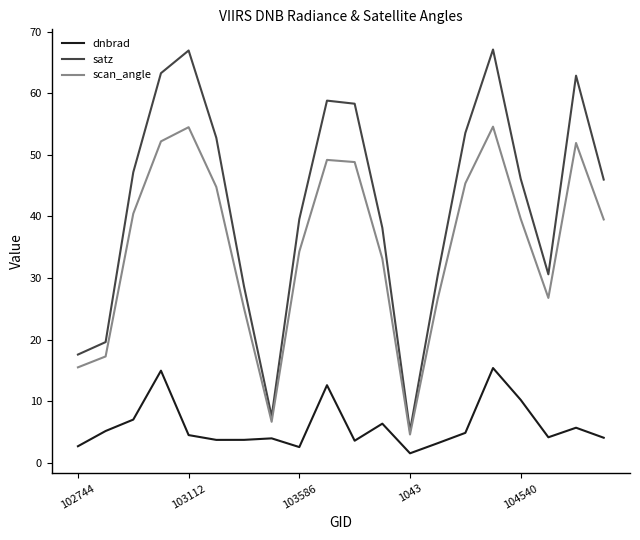

What is the maximum value for satz?

67.1